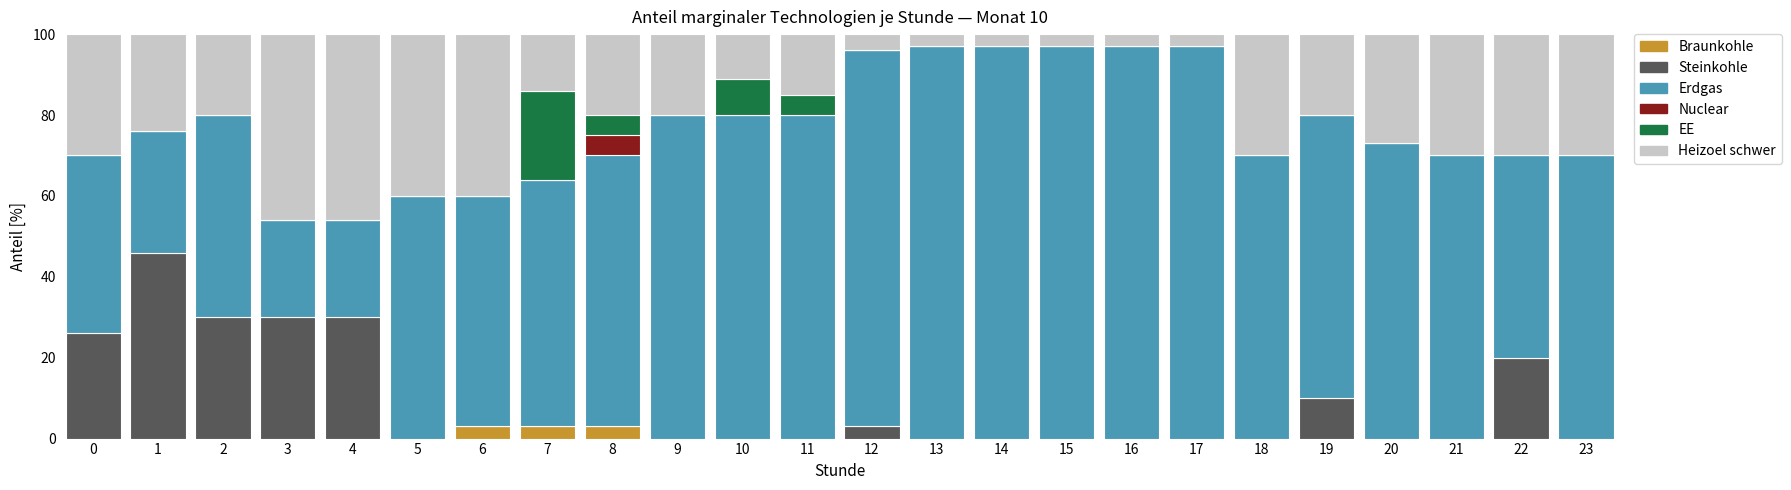

True or false: Braunkohle has a value of 0 at 16.

True